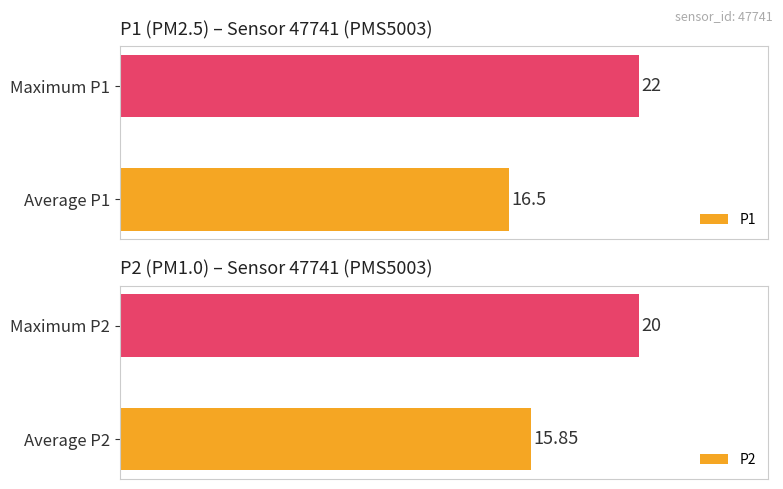

The value of P1 at 1 is 22.0. True or false?

True